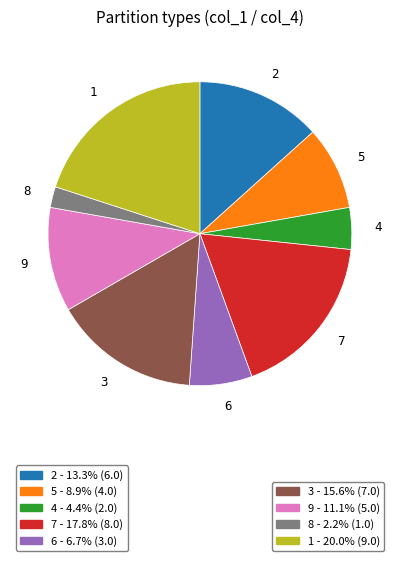

Does 9 represent more than half of the total?

No